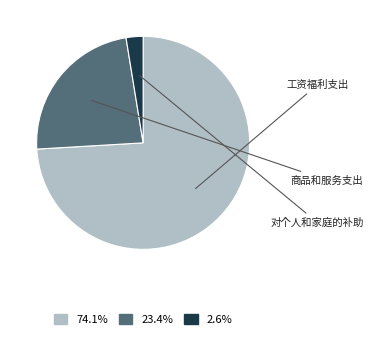

Count the number of slices in the pie.

3